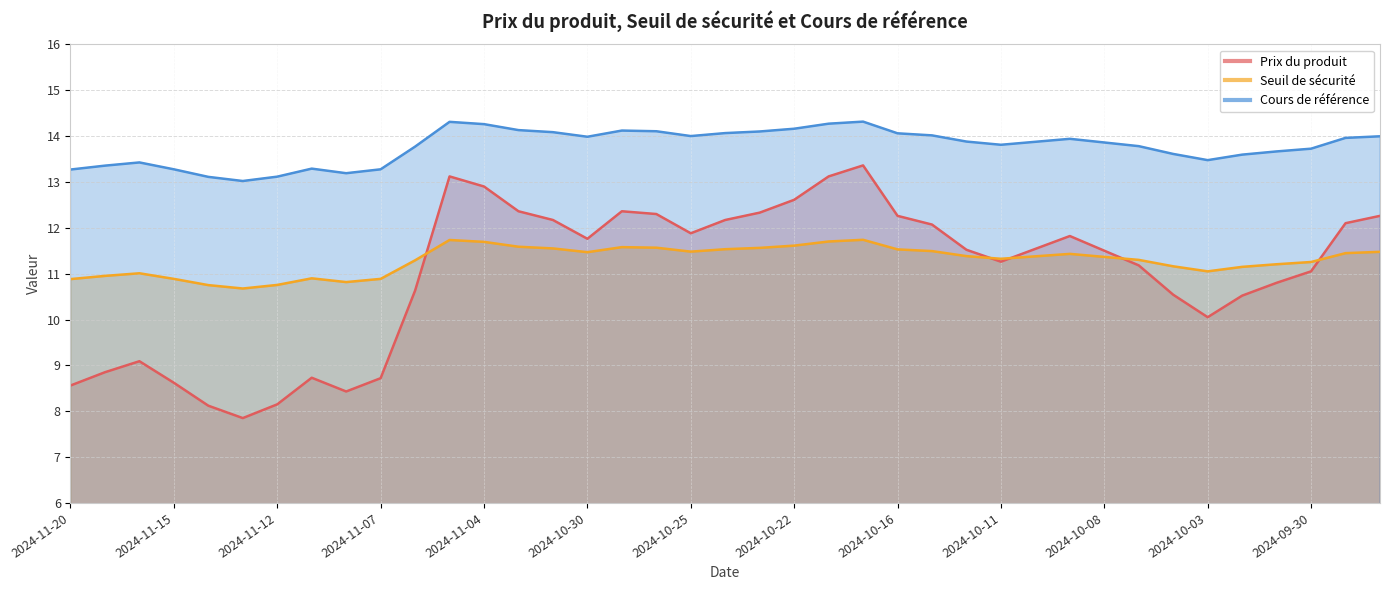

Which series has the largest total across all categories?

Cours de référence